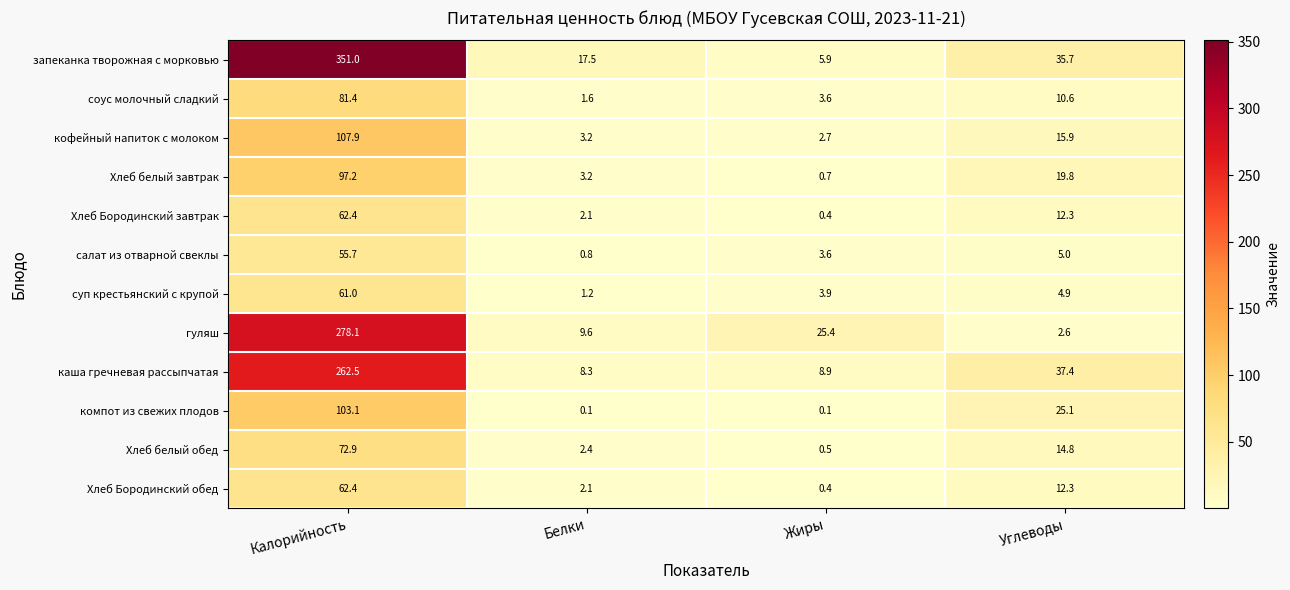

What is the minimum value shown in the chart?

0.1